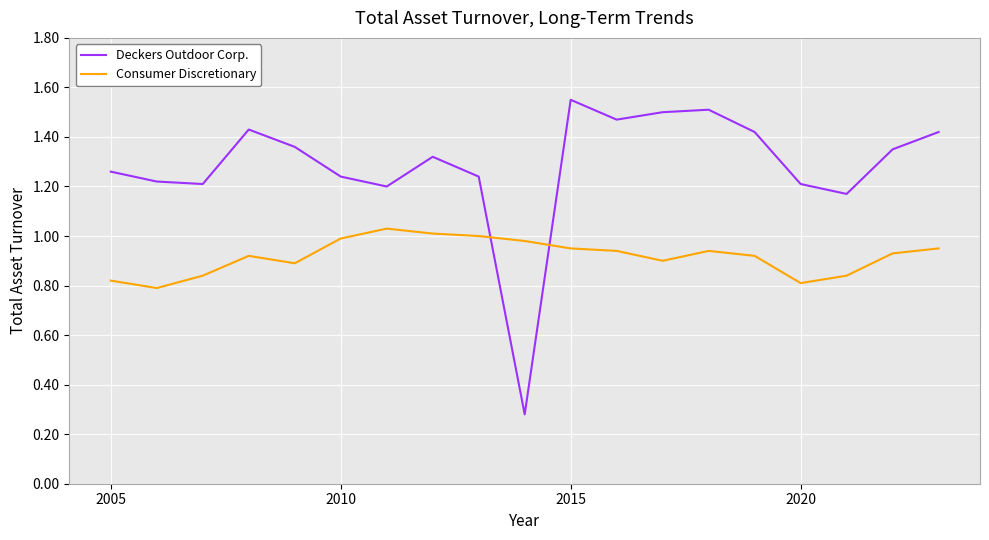

Which series has the largest total across all categories?

Deckers Outdoor Corp.